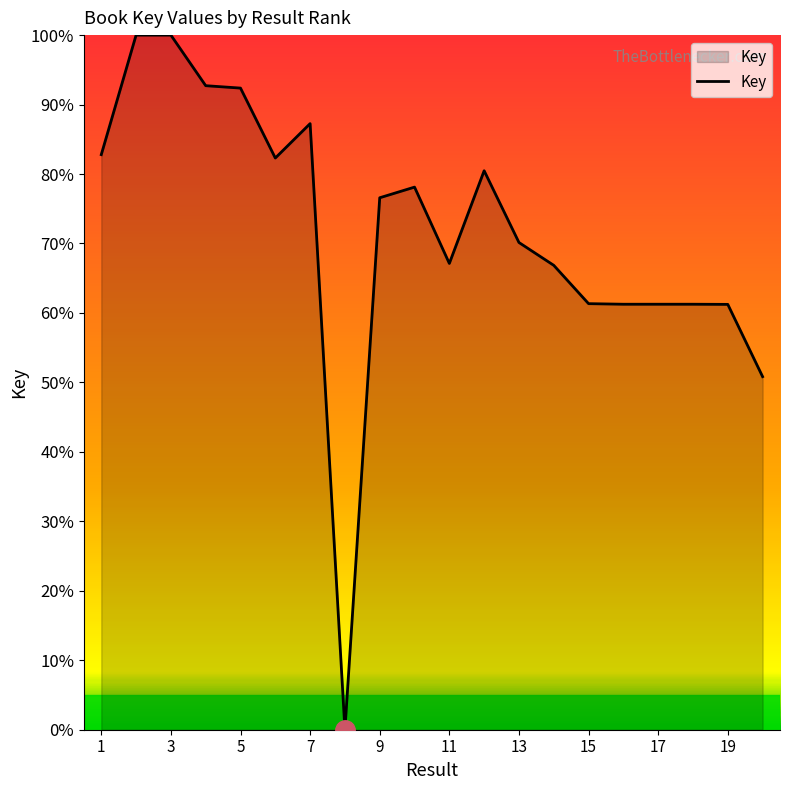

What is the greatest value displayed?

100.0